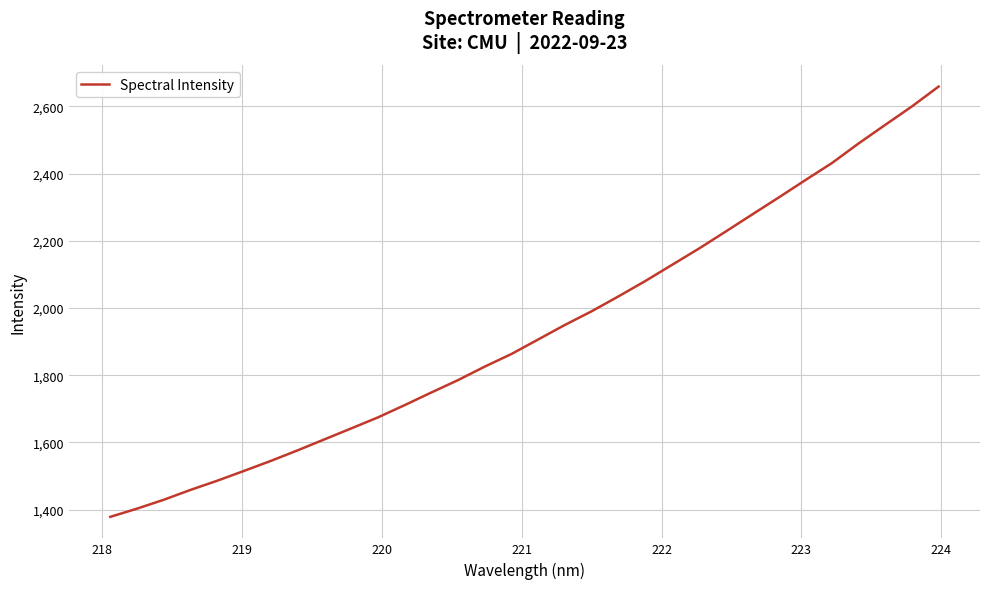

What is the difference between the maximum and minimum values?

1280.2